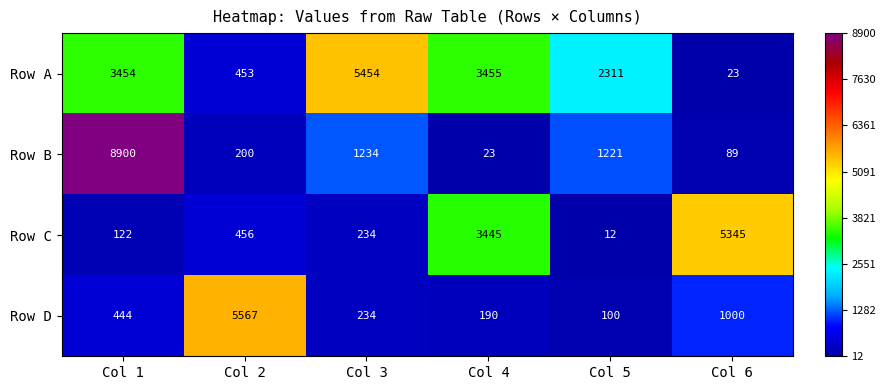

How many categories are shown in the chart?

6